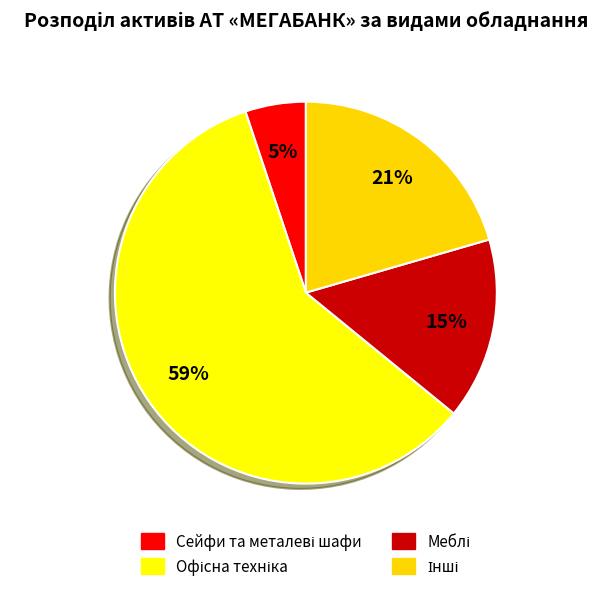

How many slices are in this pie chart?

4